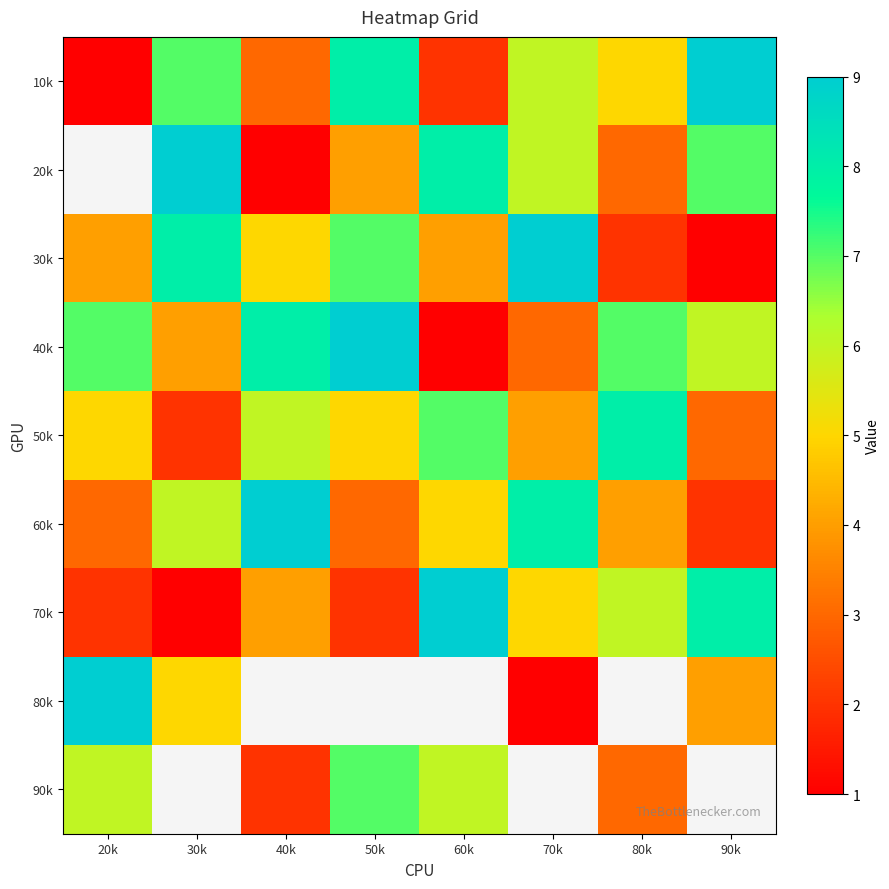

What is the approximate value of 20k at 30k?

9.0